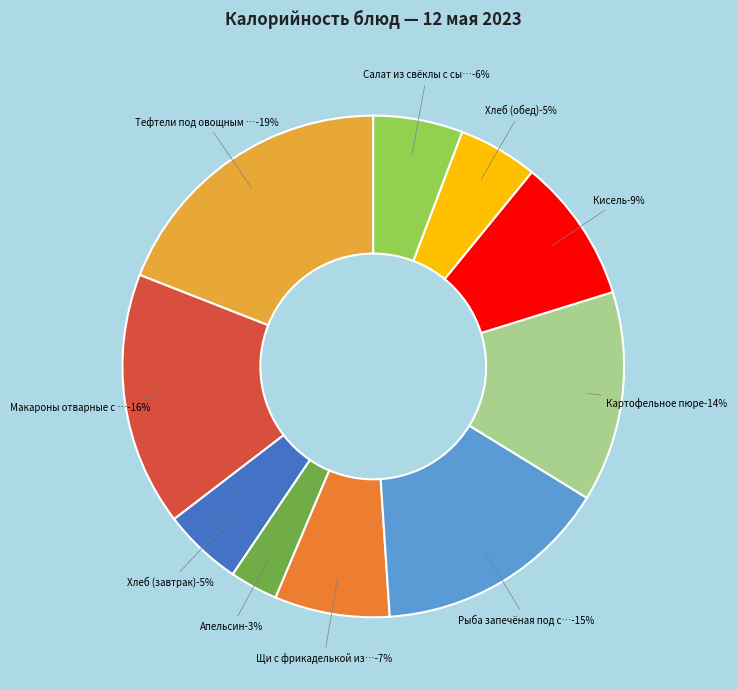

To the nearest percent, what is the difference between the Хлеб (завтрак) and Рыба запечёная под соусом slice percentages?

10%